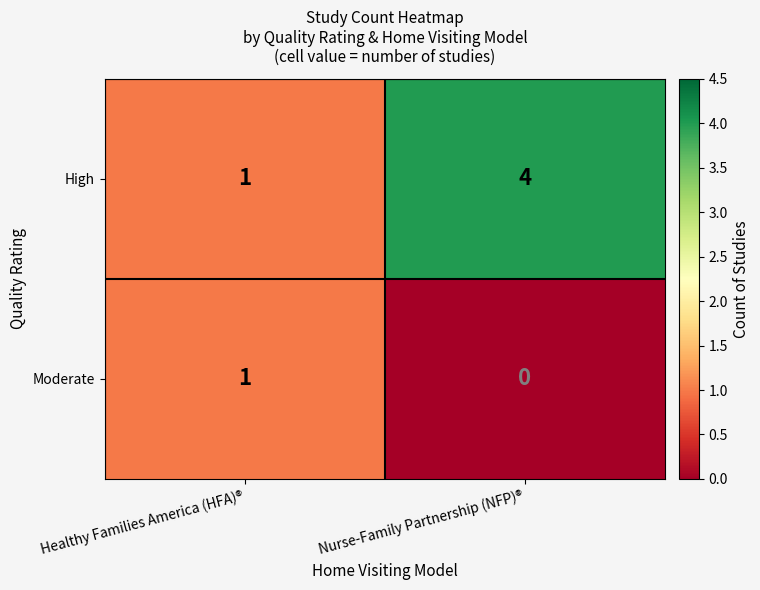

Which category has the highest value across all series?

Nurse-Family Partnership (NFP)®